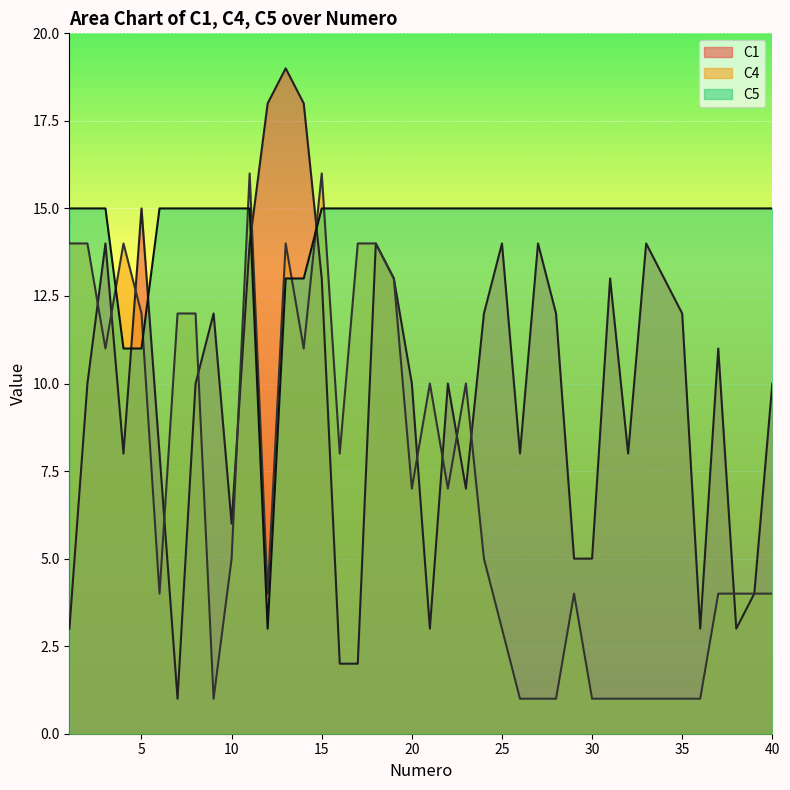

How many times do C1 and C4 cross each other?

13